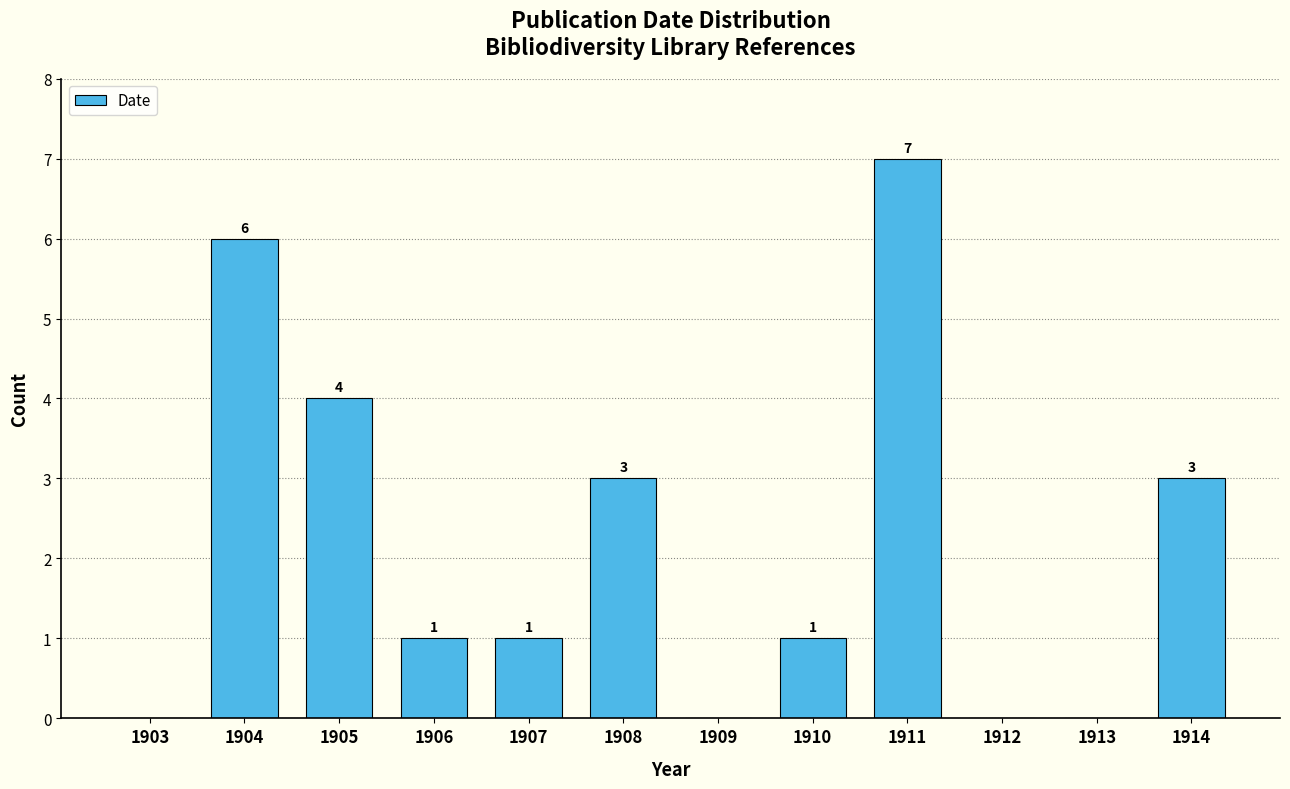

Reading right to left, list all the values displayed in this chart.

1914=3	1913=0	1912=0	1911=7	1910=1	1909=0	1908=3	1907=1	1906=1	1905=4	1904=6	1903=0